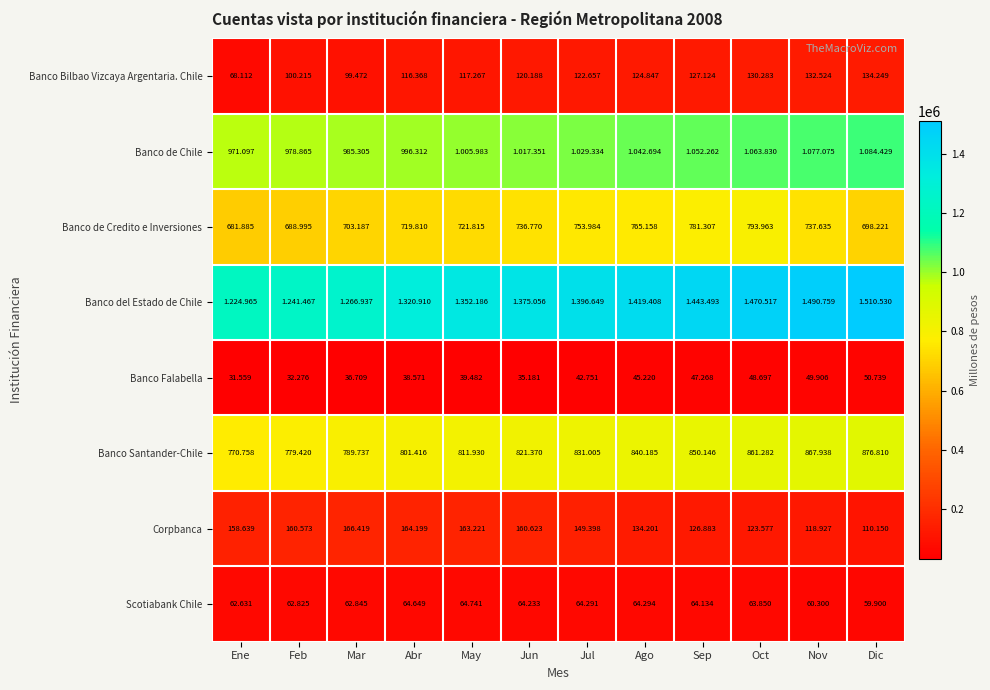

What is the difference between the Corpbanca values at Mar and May?

3198